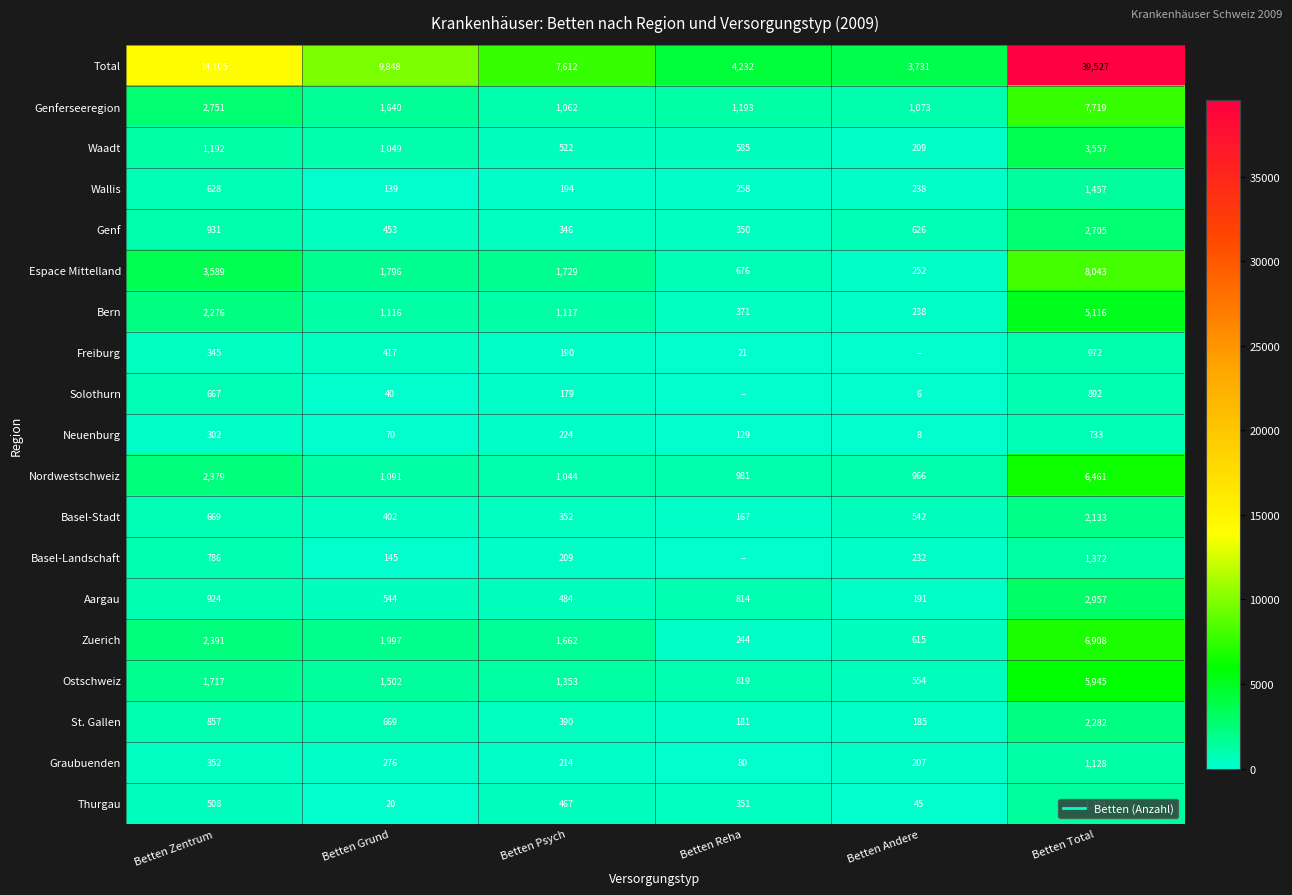

True or false: Basel-Landschaft has a value of 232.5 at Betten Andere.

True